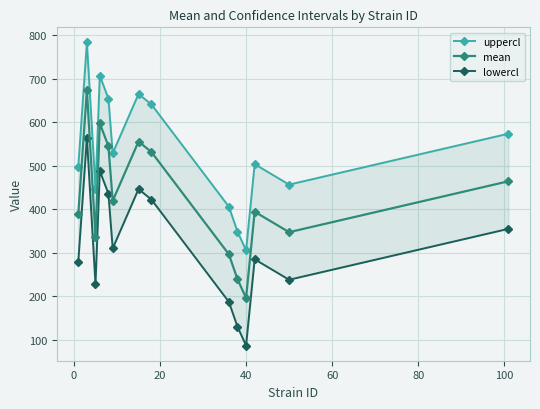

What is the value of the mean point at the 3rd from the left?

337.1